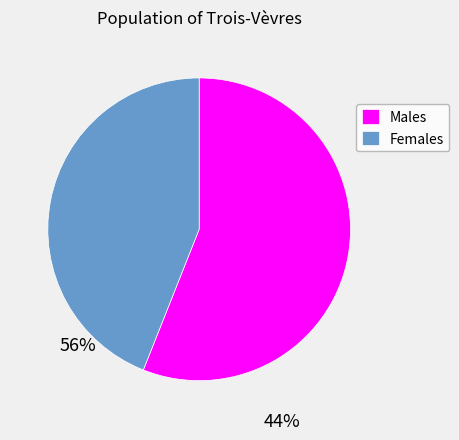

Is there any slice that represents more than half of the pie?

Yes